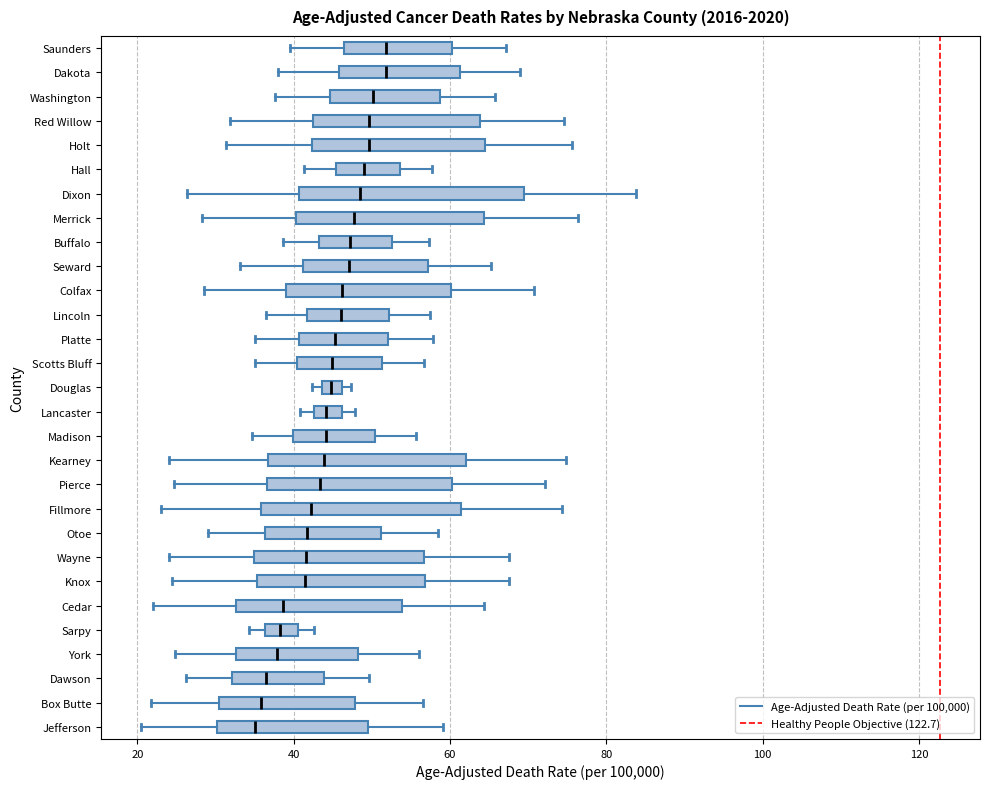

Where does the left whisker of the box for Holt end on the x-axis? The values are not printed on the chart, so give them approximately, as read against the axis.

32